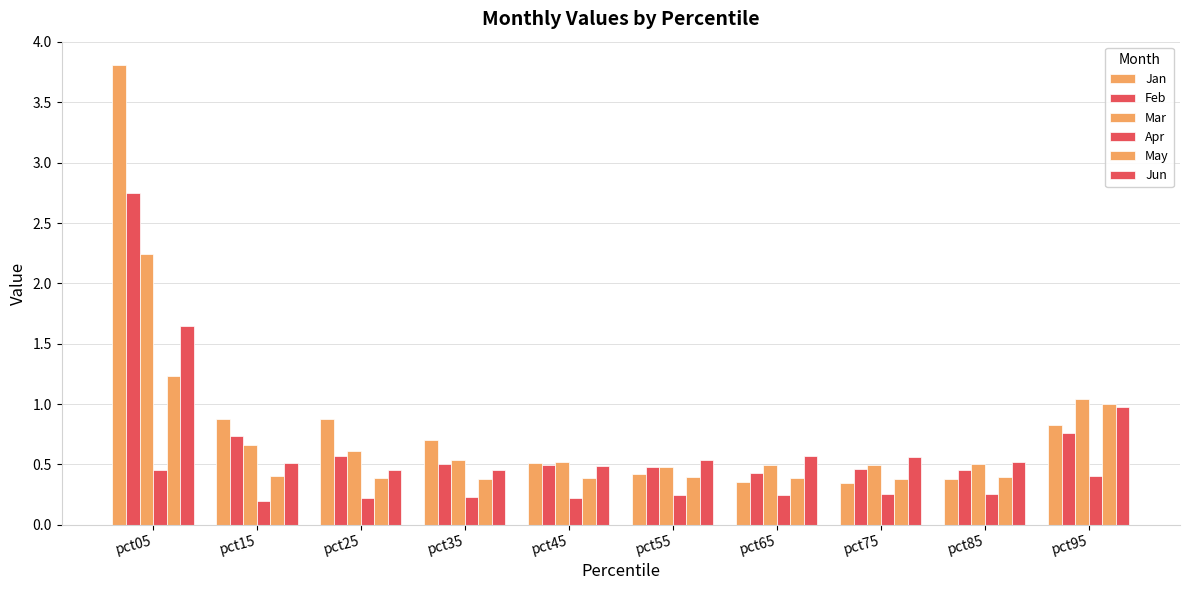

Which category has the highest value in the Mar series?

pct05